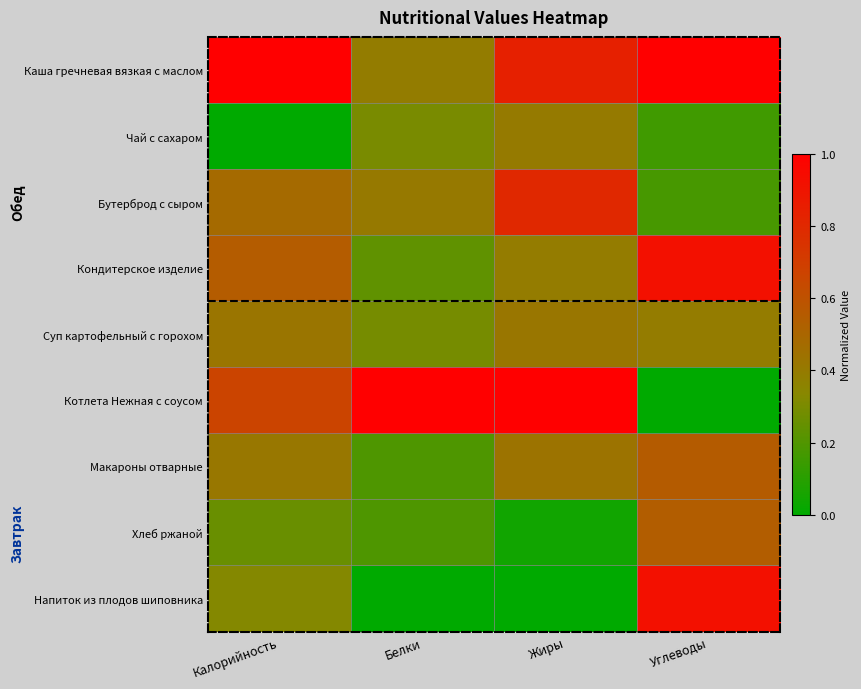

Between Углеводы and Жиры, which is larger?

Углеводы